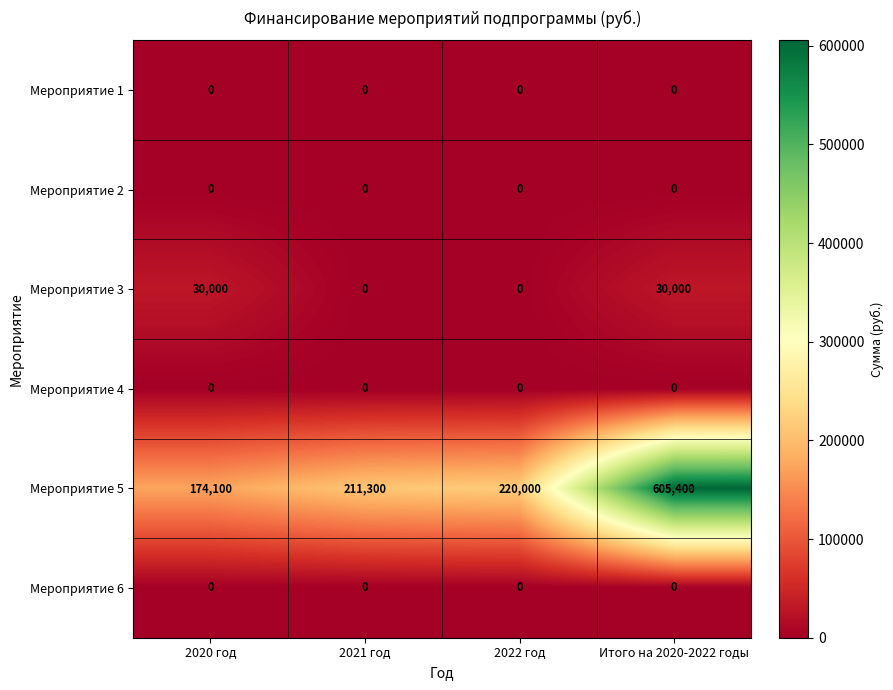

At which category is the sum across all series the highest?

Итого на 2020-2022 годы